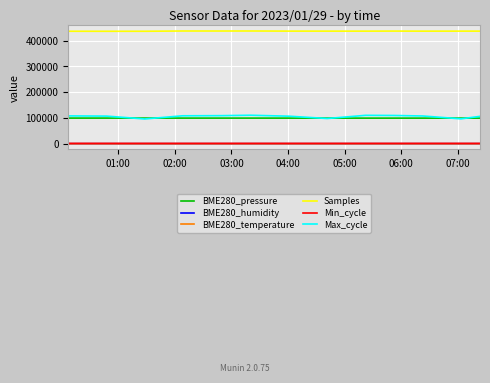

True or false: Min_cycle and Samples intersect in this chart.

False